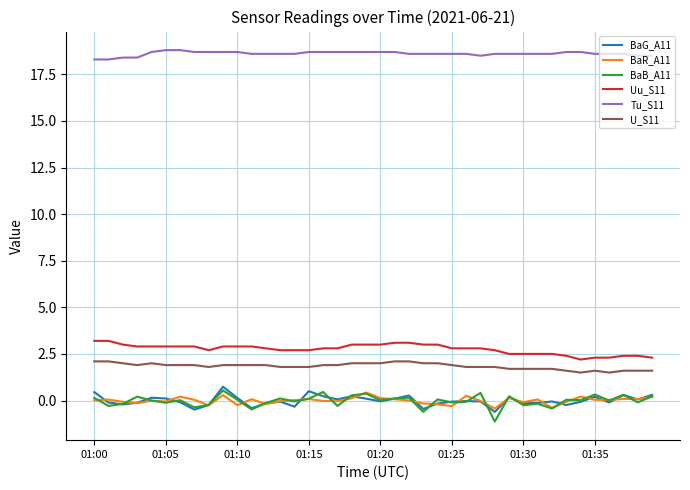

At how many categories does at least one series exceed 13?

40